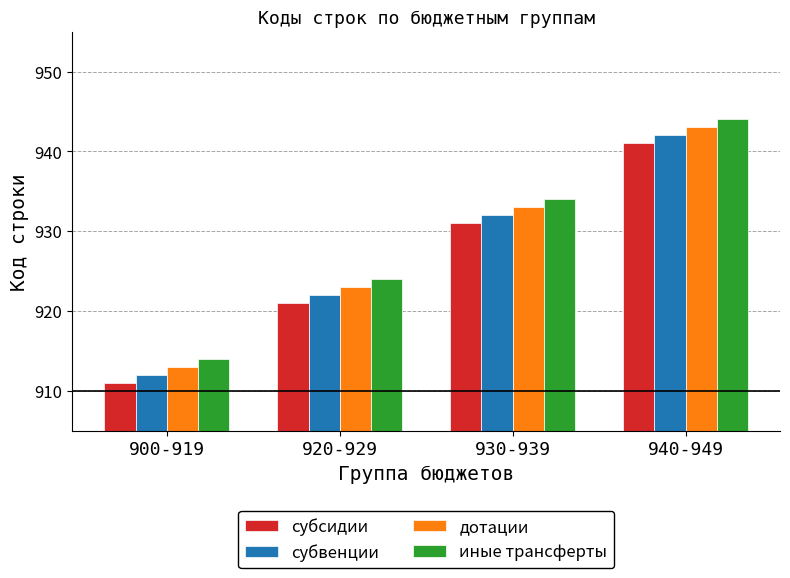

Reading right to left, transcribe all the data shown in this chart.

субсидии: 941	931	921	911
субвенции: 942	932	922	912
дотации: 943	933	923	913
иные трансферты: 944	934	924	914